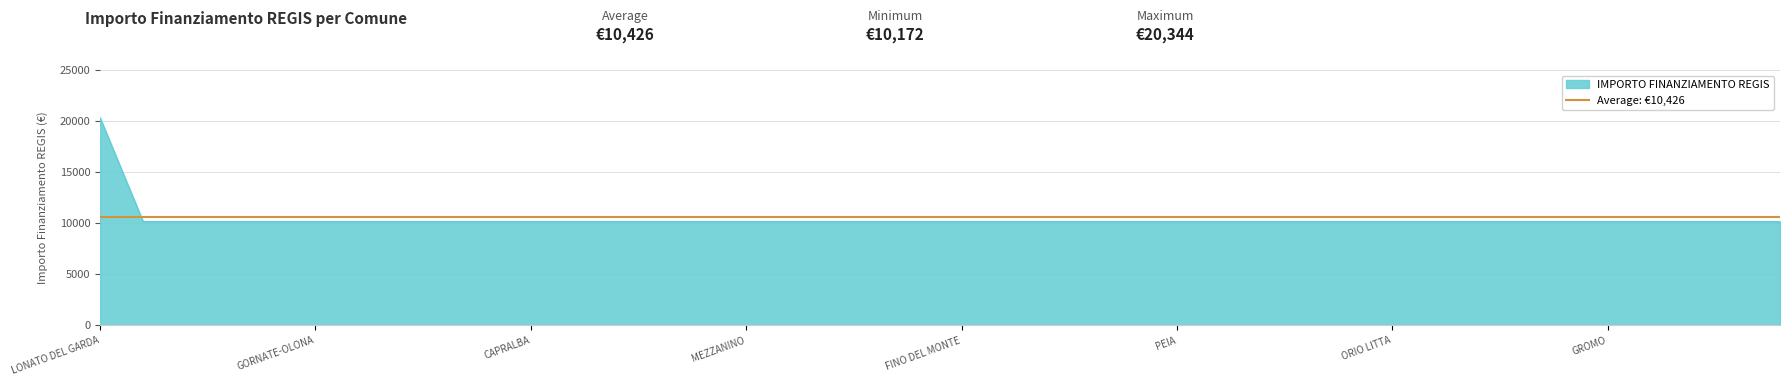

Where is the data nearest to the value 15258?

LONATO DEL GARDA